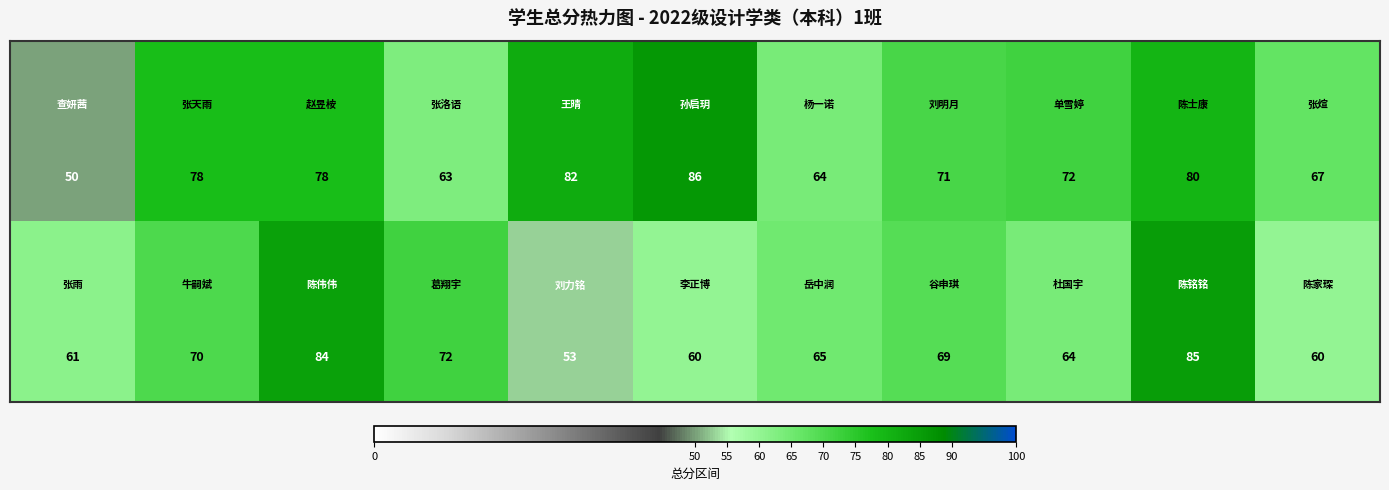

How many categories are shown in the chart?

11